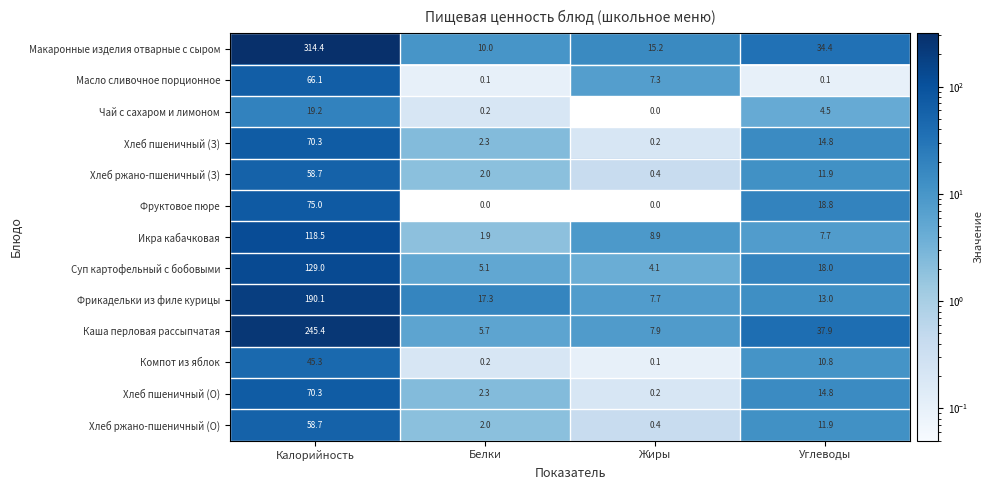

Where does the Хлеб пшеничный (З) series first go above 14?

Калорийность